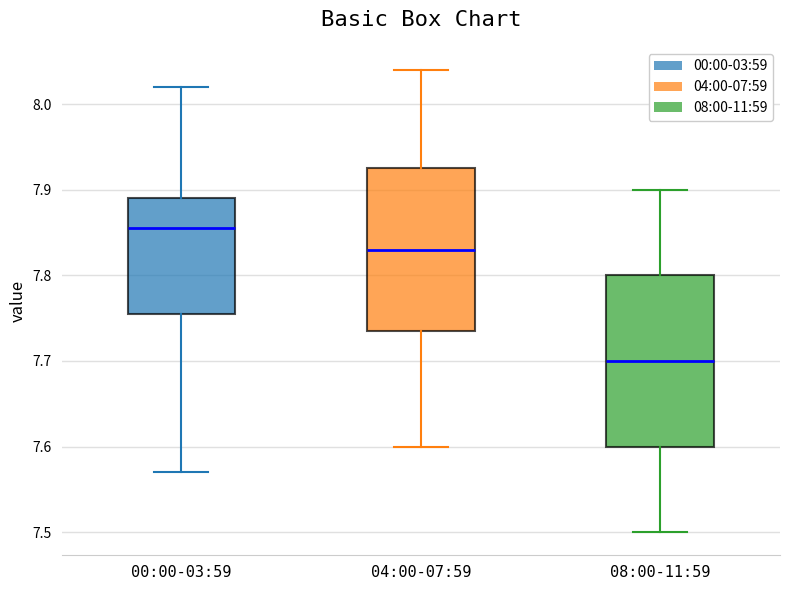

Reading left to right, transcribe this box plot: for each box, give where its median line is, the range the box spans, and where its two whiskers end, as read against the y-axis. The values are not printed on the chart, so give them approximately, as read against the axis.

00:00-03:59: median 7.86, box 7.76 to 7.89, whiskers 7.57 to 8.02
04:00-07:59: median 7.83, box 7.74 to 7.93, whiskers 7.60 to 8.04
08:00-11:59: median 7.70, box 7.60 to 7.80, whiskers 7.50 to 7.90